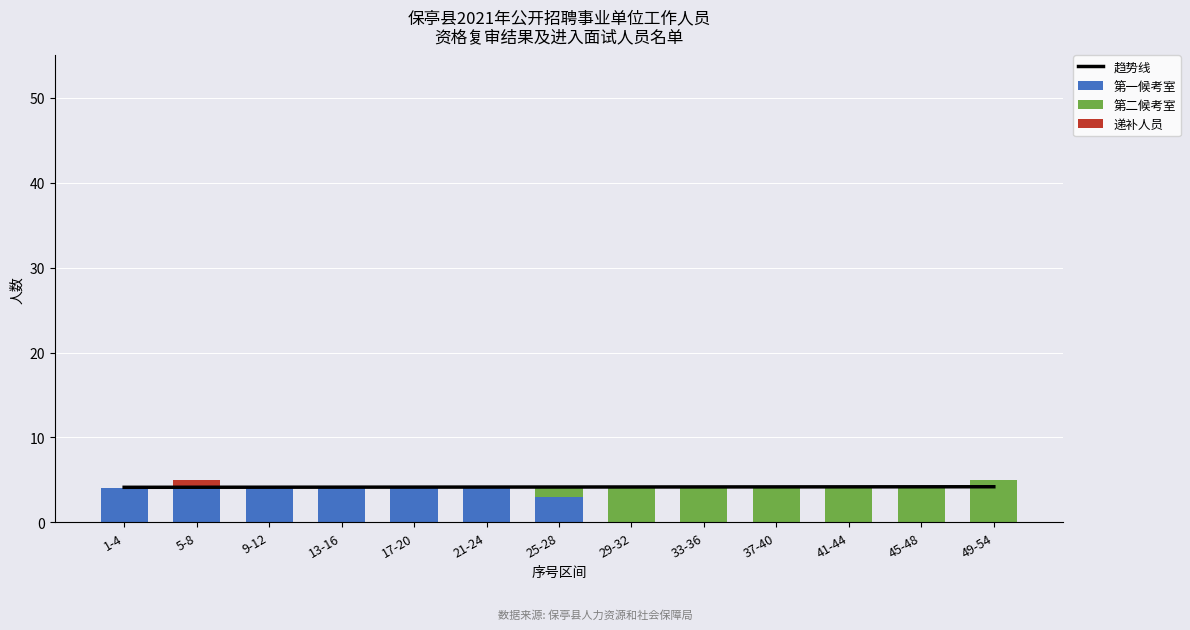

Which series has the largest total across all categories?

趋势线